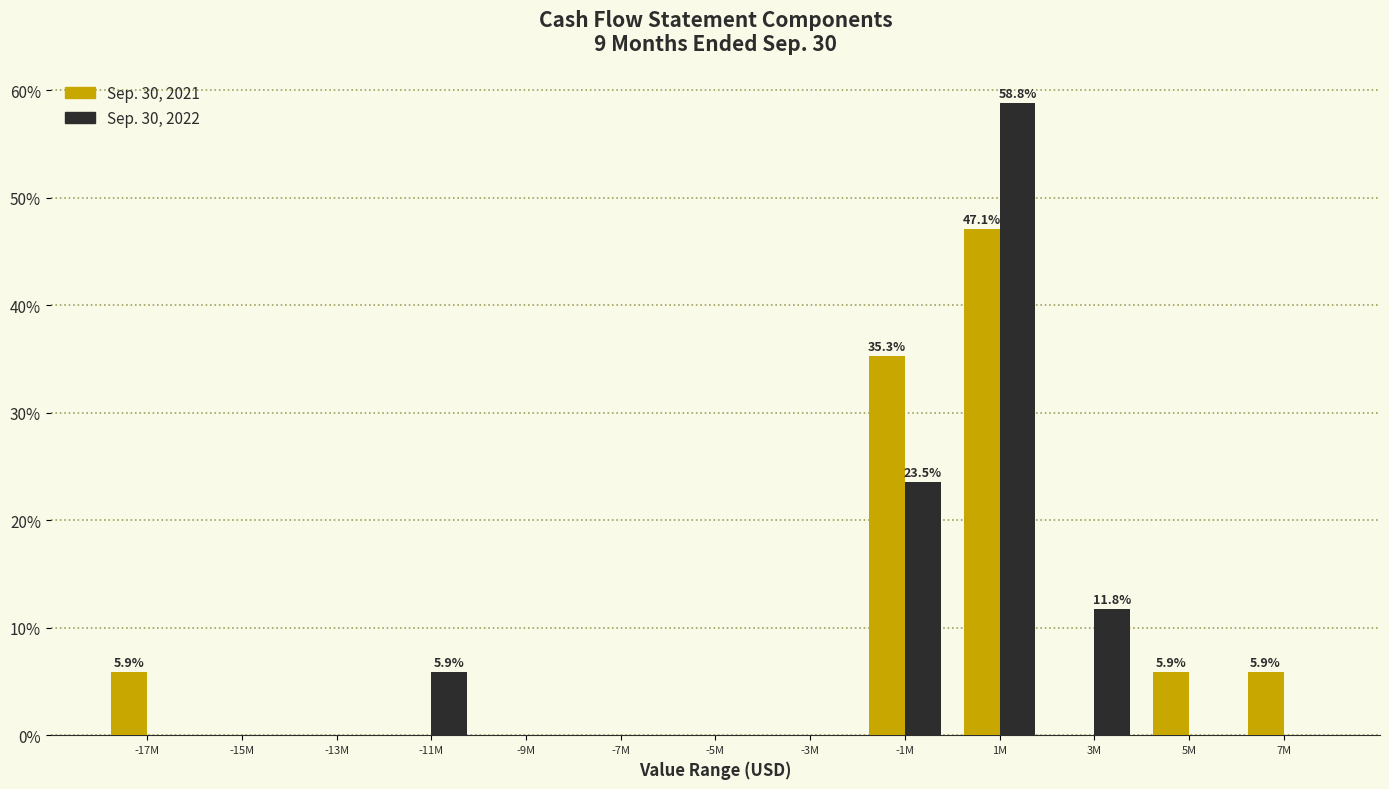

Reading right to left, list all the values displayed in this chart.

Sep. 30, 2021: 7M=5.9	5M=5.9	3M=0.0	1M=47.1	-1M=35.3	-3M=0.0	-5M=0.0	-7M=0.0	-9M=0.0	-11M=0.0	-13M=0.0	-15M=0.0	-17M=5.9
Sep. 30, 2022: 7M=0.0	5M=0.0	3M=11.8	1M=58.8	-1M=23.5	-3M=0.0	-5M=0.0	-7M=0.0	-9M=0.0	-11M=5.9	-13M=0.0	-15M=0.0	-17M=0.0